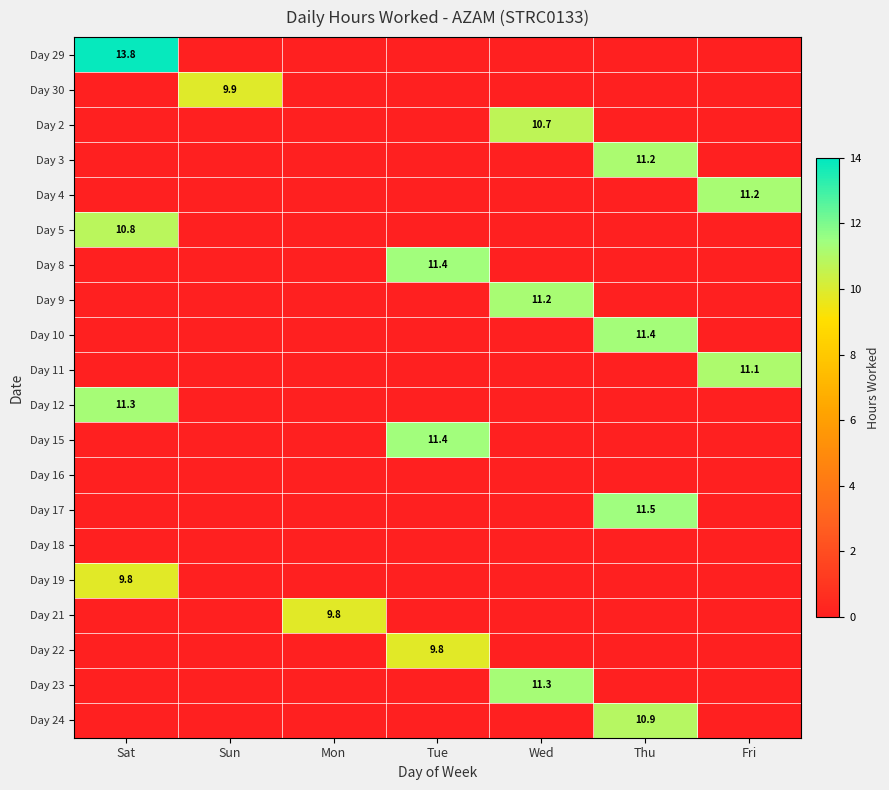

Which series has the largest total across all categories?

Day 29